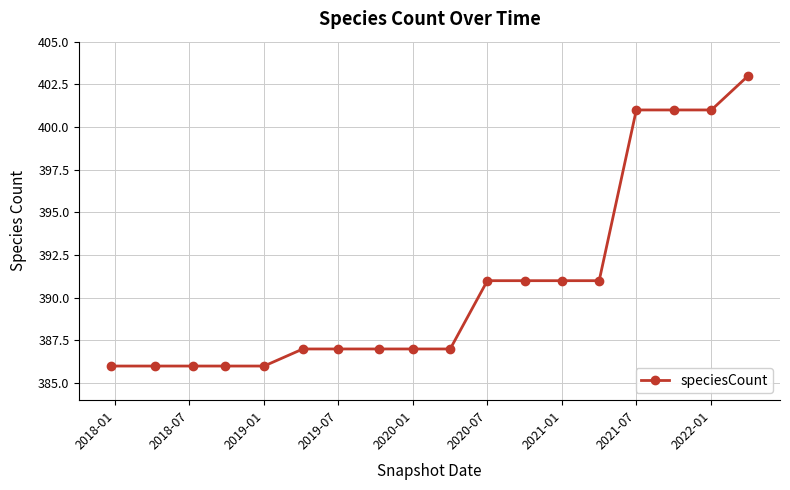

What is the value of the 6th point from the left?

387